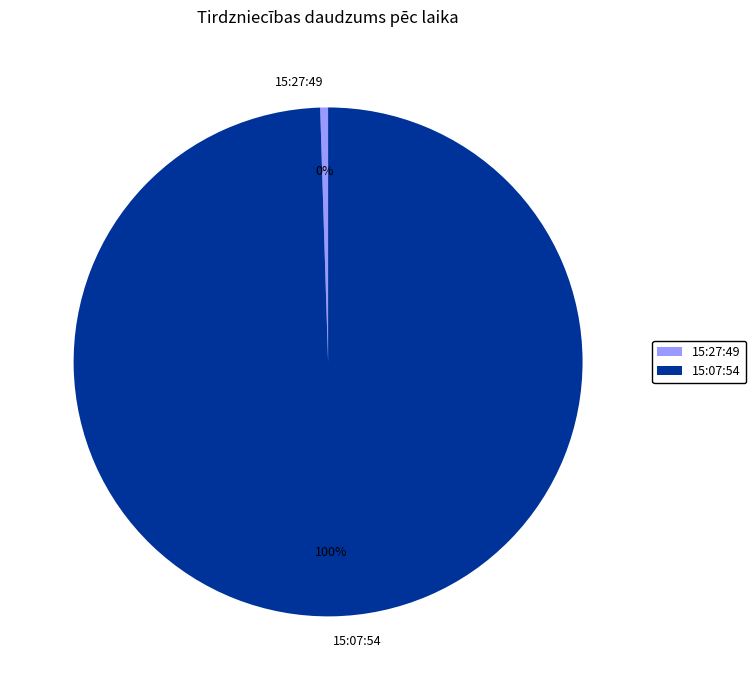

Do 15:27:49 and 15:07:54 together represent more than half of the pie?

Yes